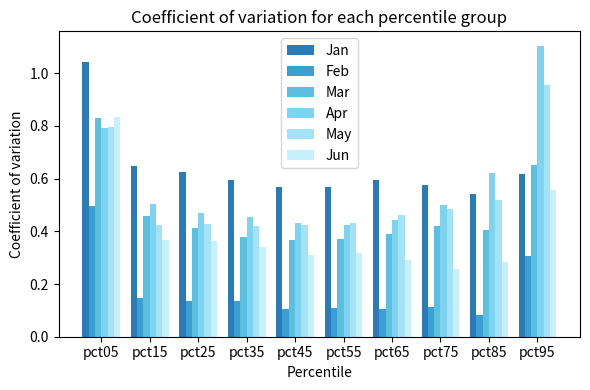

Are the bars horizontal?

No